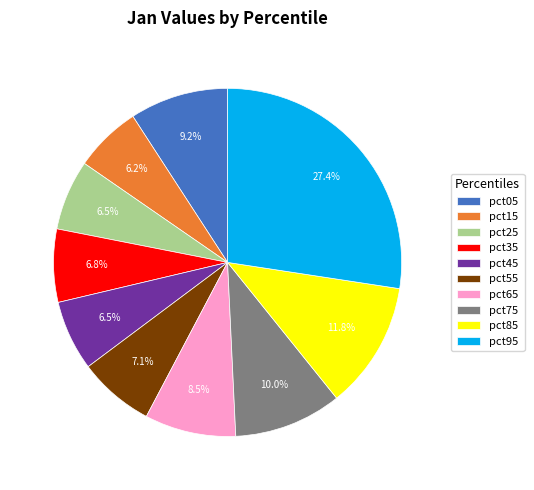

Is there any slice that represents more than half of the pie?

No